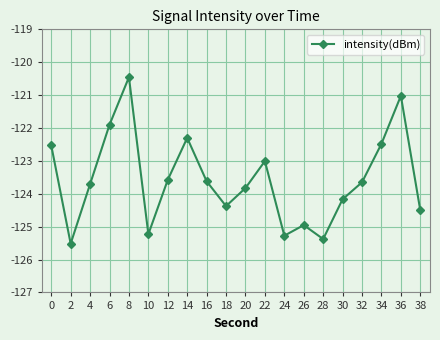

What is the greatest value displayed?

-120.5